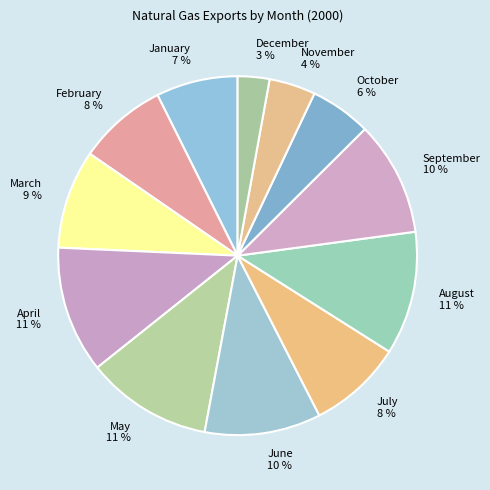

The September slice represents 1% of the pie. True or false?

False